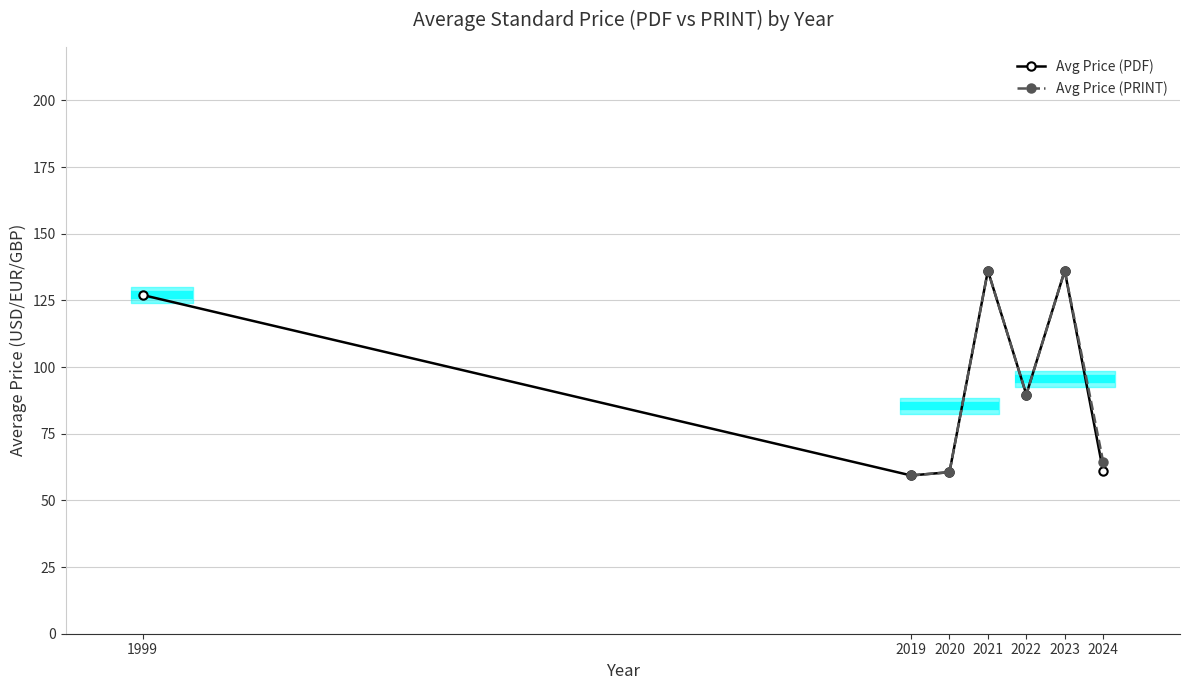

What is the value of the Avg Price (PRINT) point at the 2nd from the left?

59.3